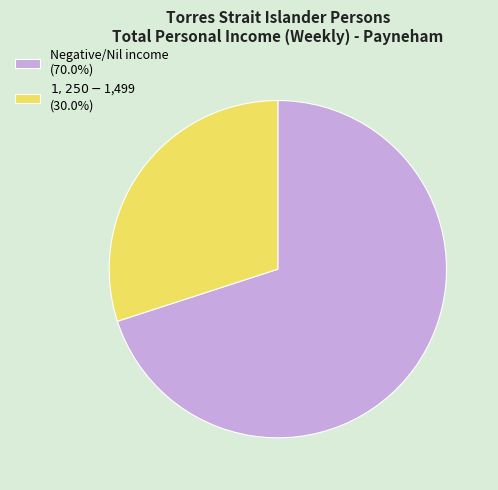

Does any single category account for the majority?

Yes